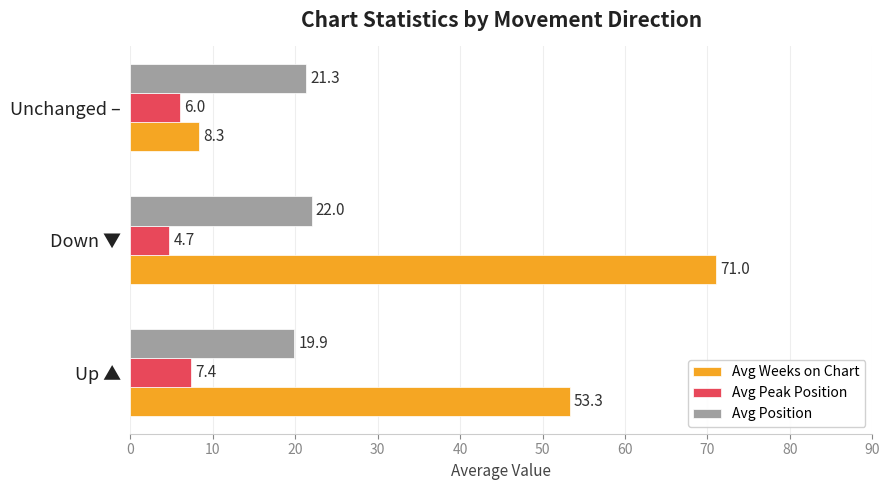

Between Up ▲ and Unchanged –, which series saw the biggest shift?

Avg Weeks on Chart